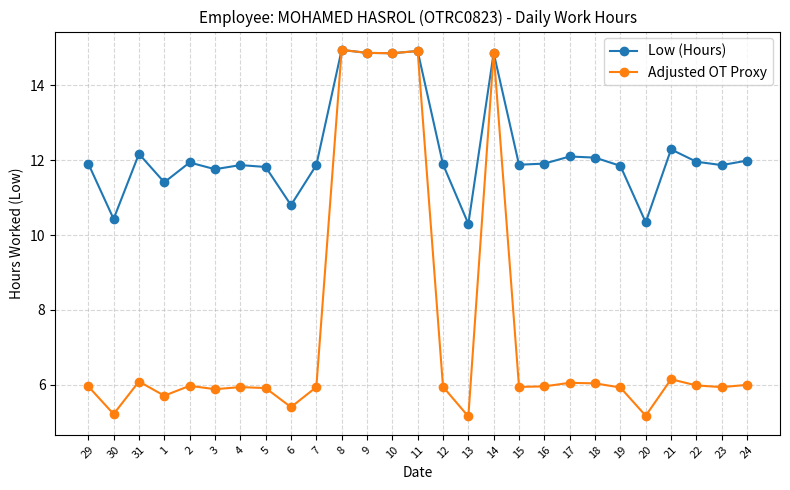

What is the minimum value shown in the chart?

5.2